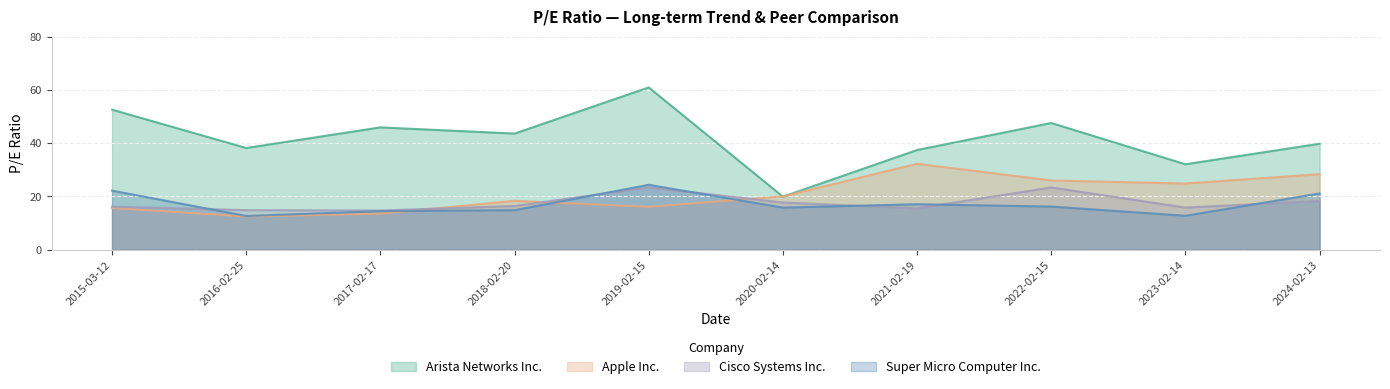

List the labels in order of Super Micro Computer Inc. value, smallest first.

2016-02-25, 2023-02-14, 2017-02-17, 2018-02-20, 2020-02-14, 2022-02-15, 2021-02-19, 2024-02-13, 2015-03-12, 2019-02-15